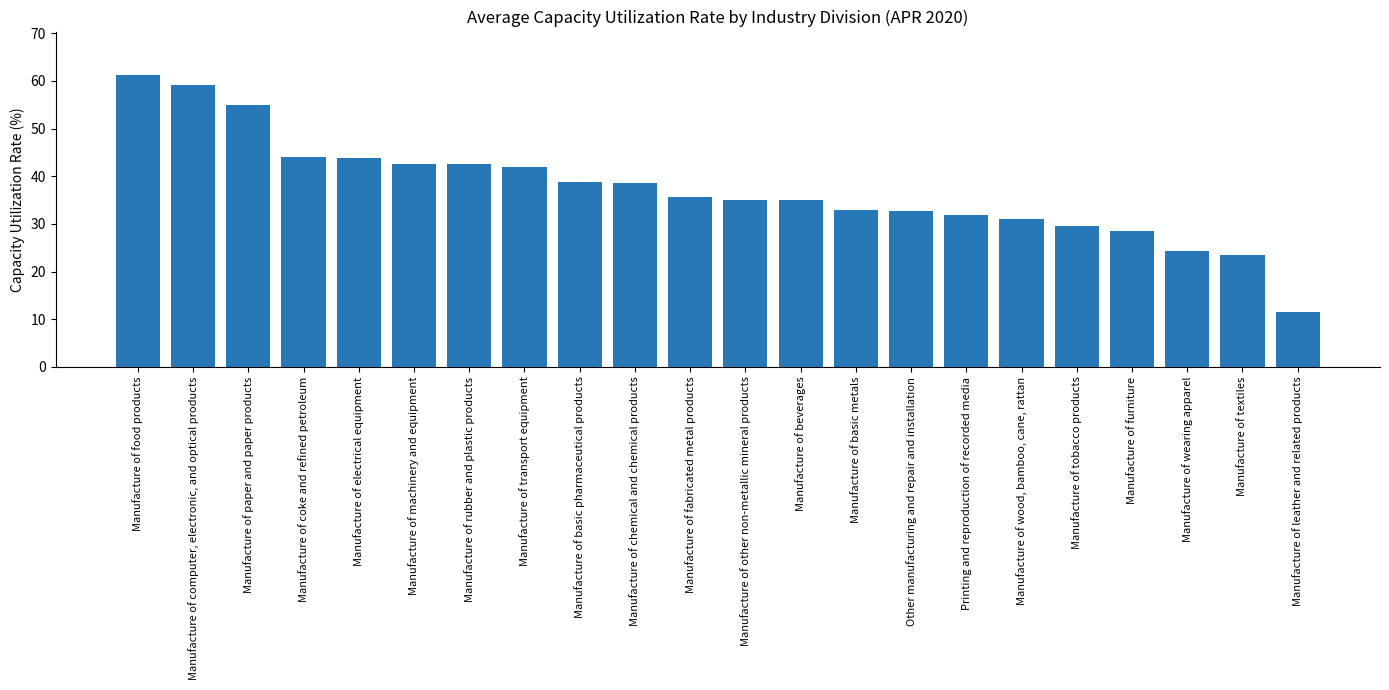

What is the difference between the values at Other manufacturing and repair and installation and Manufacture of textiles?

9.3